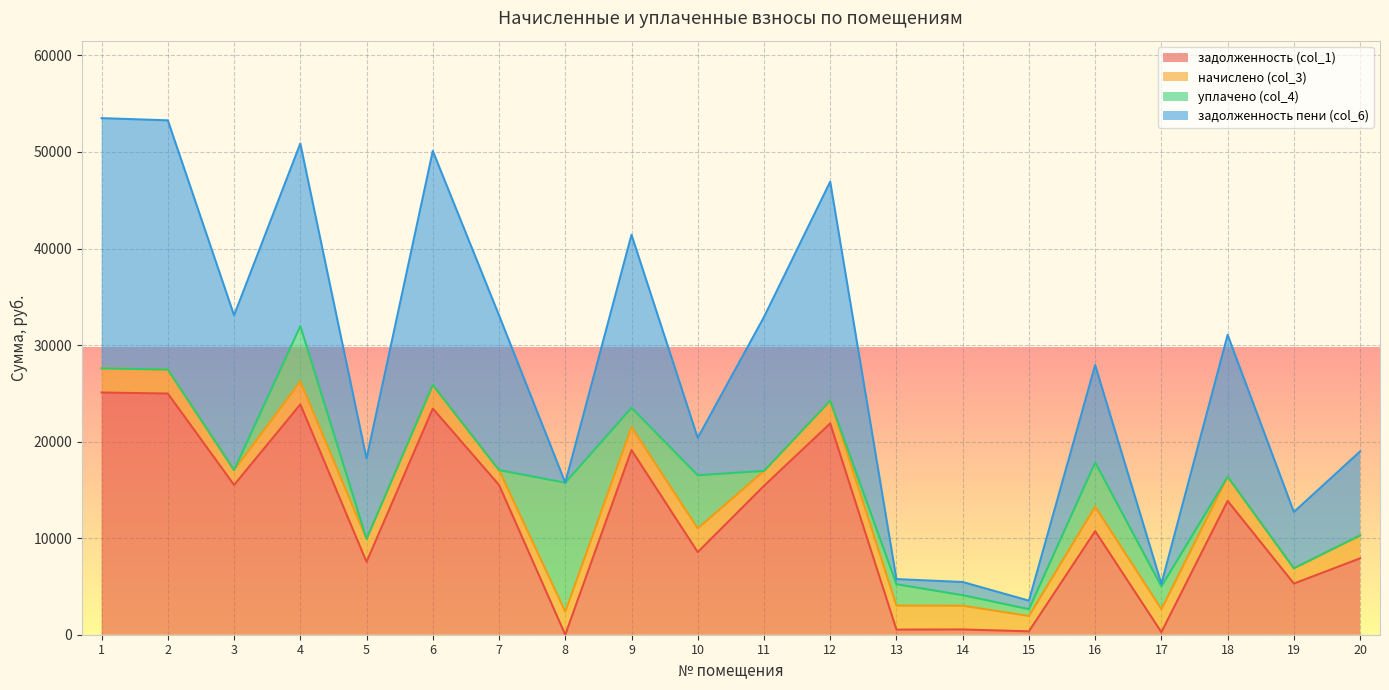

What is the total value across all series at 1?

53500.1